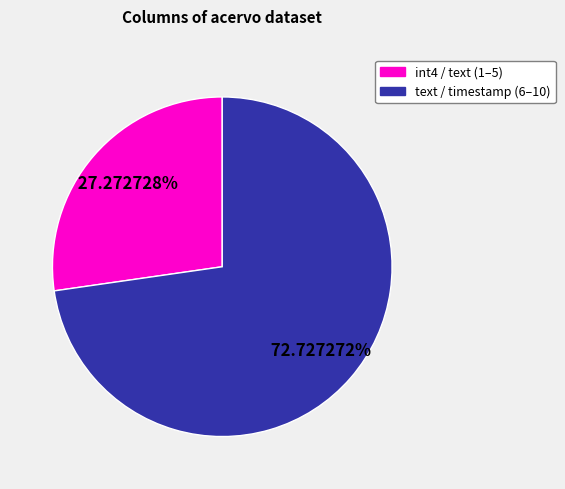

Is there any slice that represents more than half of the pie?

Yes